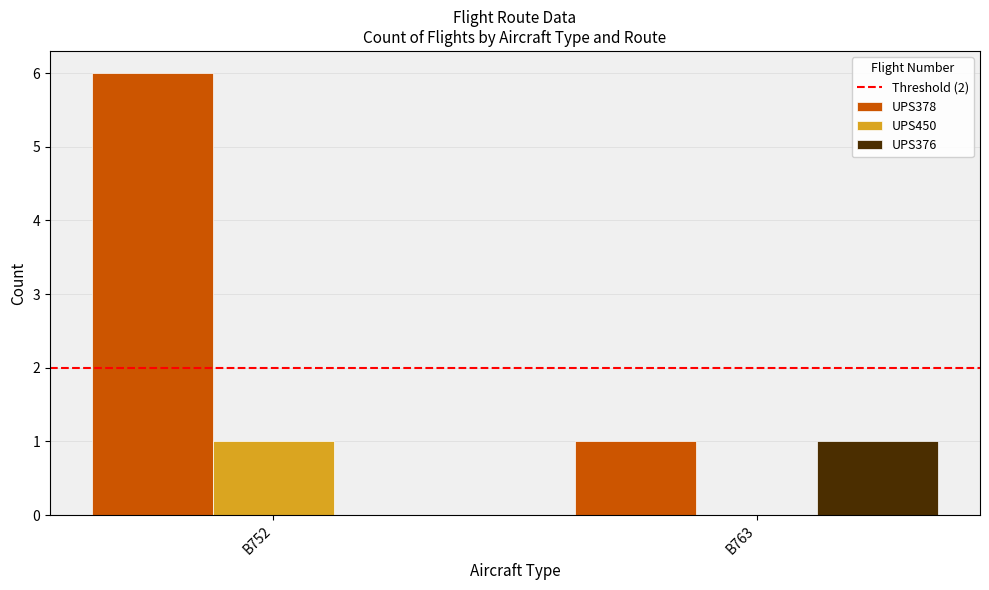

How many UPS376 values are between 0 and 1?

2